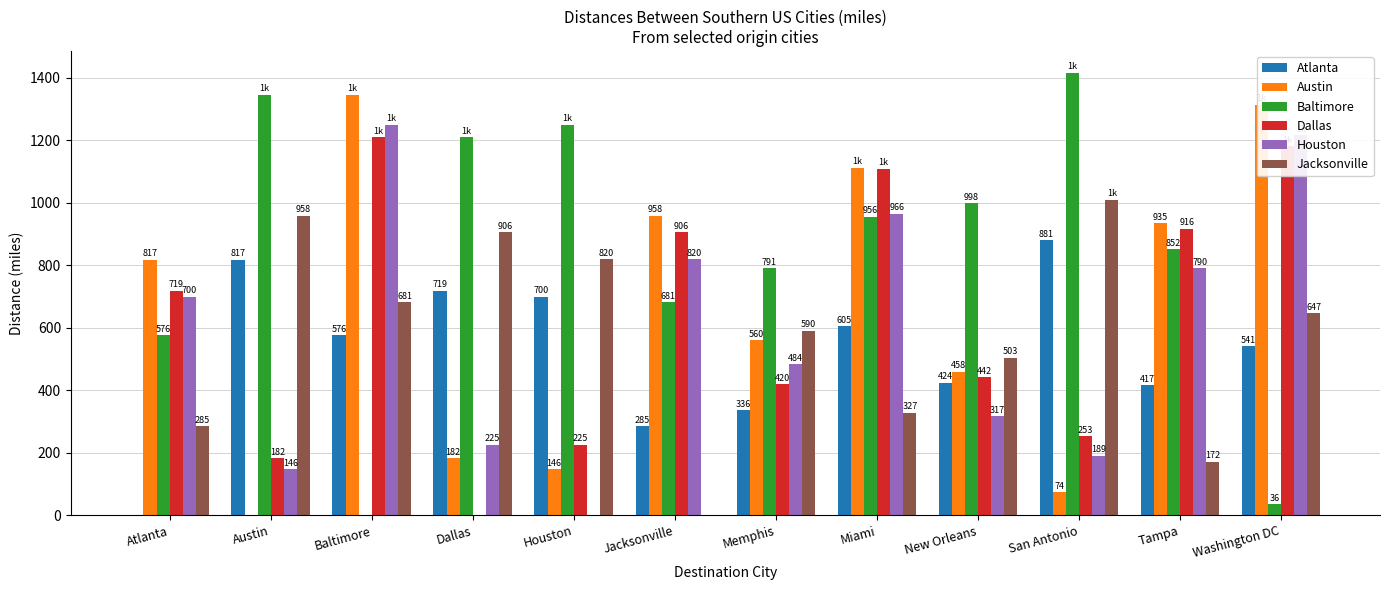

Which series changed the most between Dallas and San Antonio?

Dallas